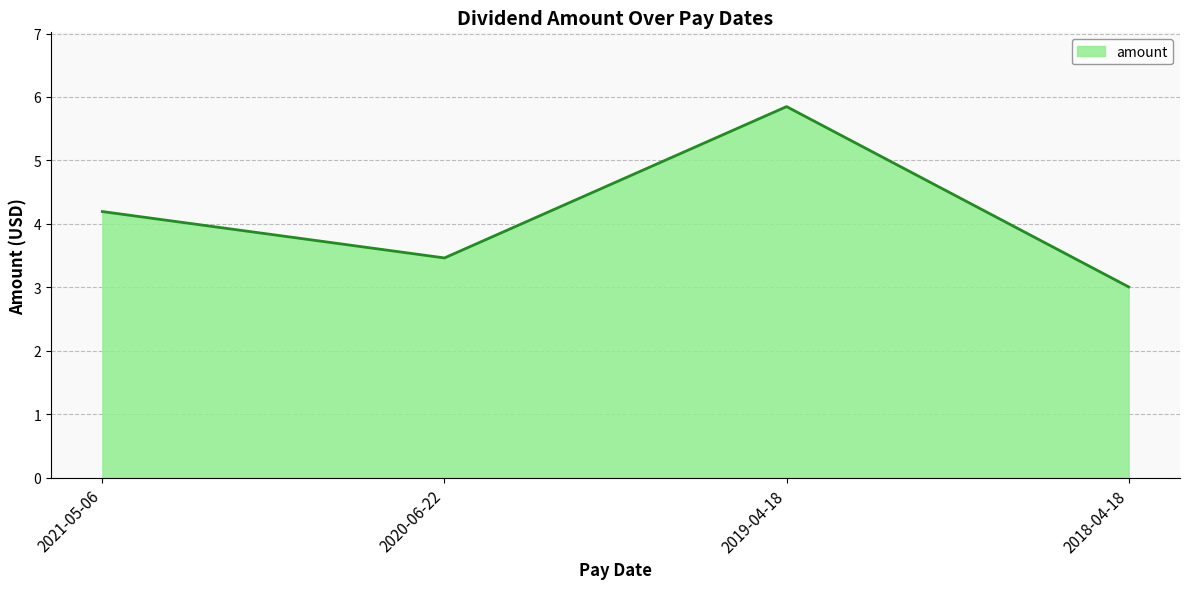

What is the maximum value shown in the chart?

5.8